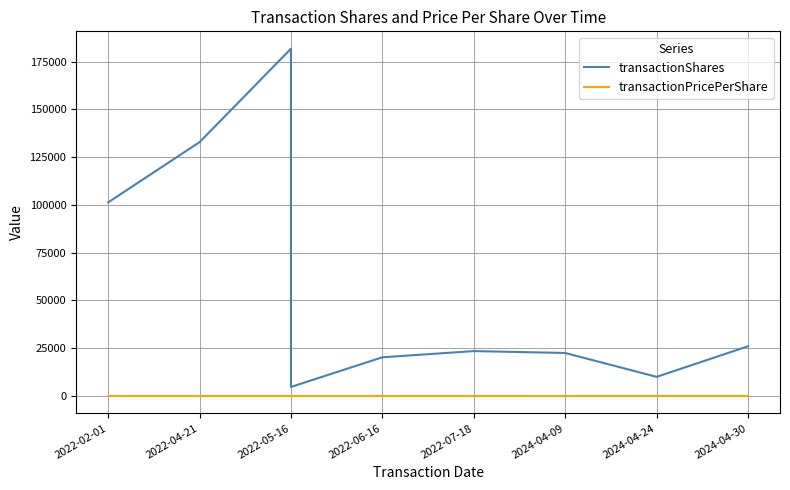

What are all the series names shown in the legend?

transactionShares, transactionPricePerShare